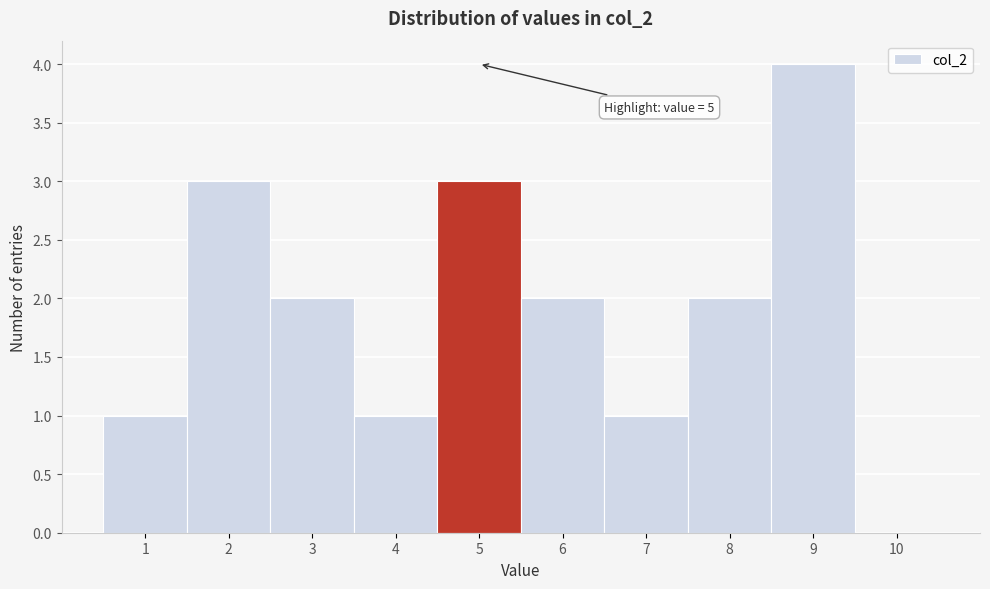

Which range on the x-axis has the tallest bar?

8.5 to 9.5